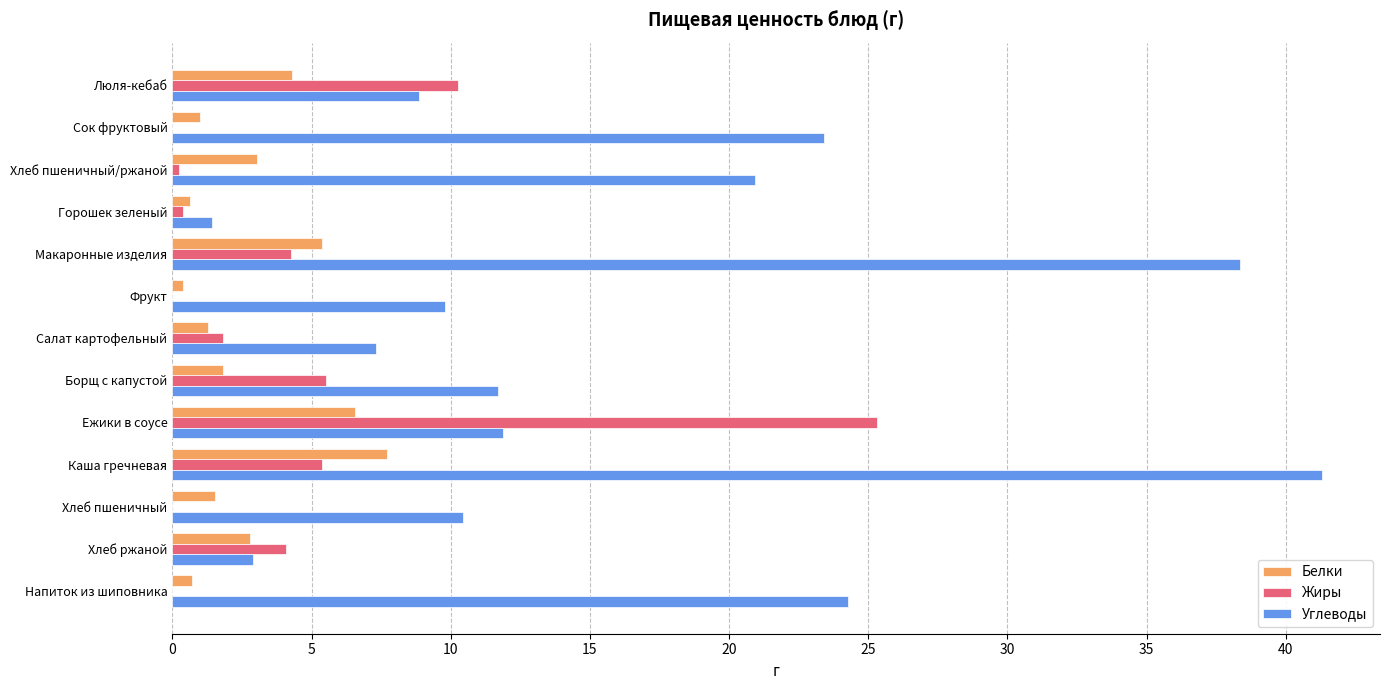

What is the sum of the Белки values at Ежики в соусе and Макаронные изделия?

11.9